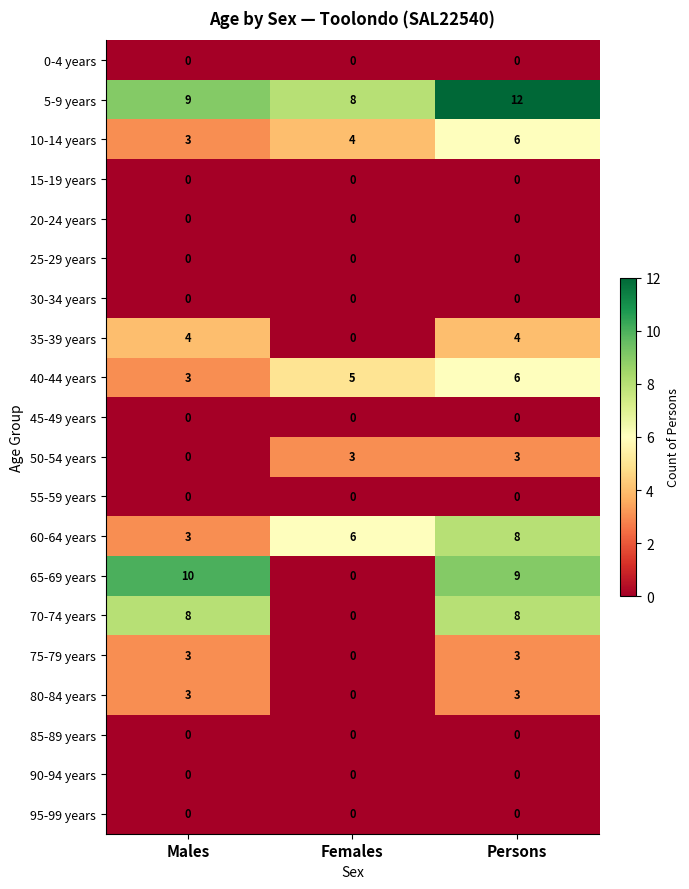

What is the sum of all 80-84 years values?

6